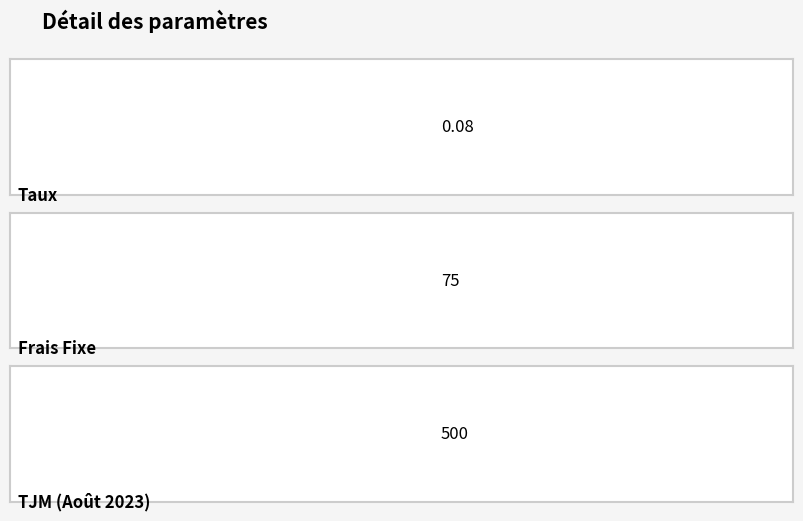

Reading right to left, what are all the values shown in this chart?

TJM (Août 2023)=500.0	Frais Fixe=75.0	Taux=0.1